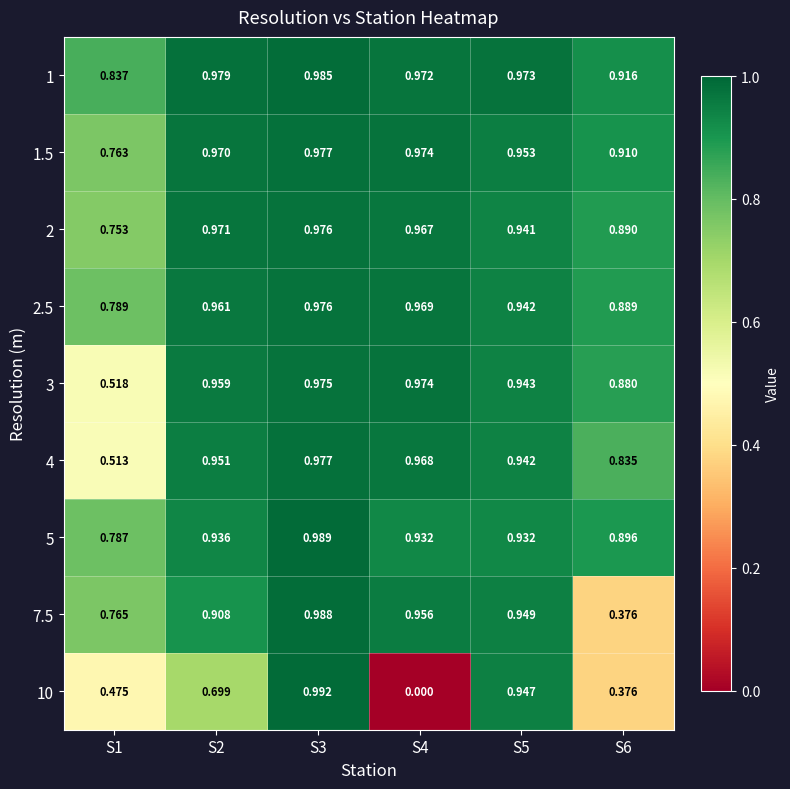

At which category is the sum across all series the highest?

S3